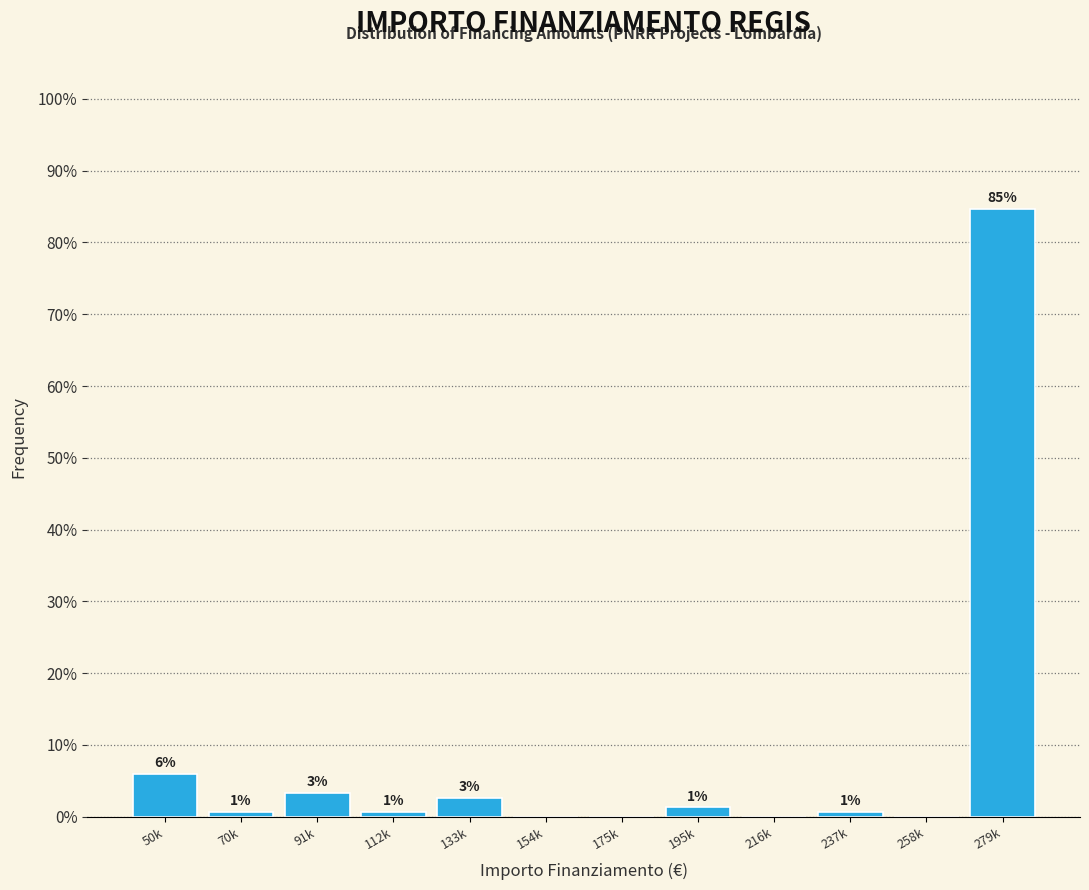

Are the bars horizontal?

No